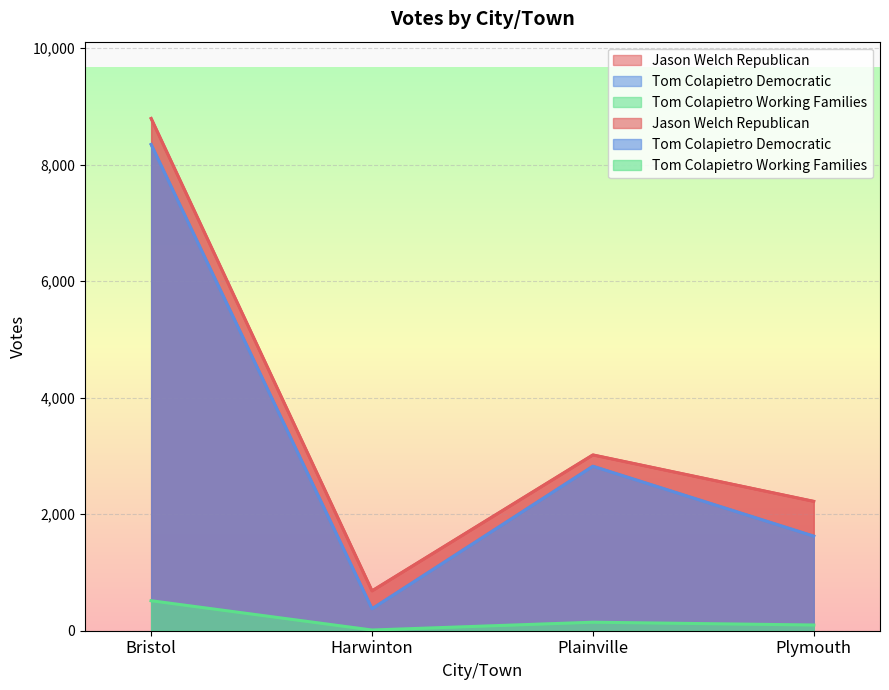

True or false: Jason Welch Republican has more than 0 points higher than both neighbors.

True